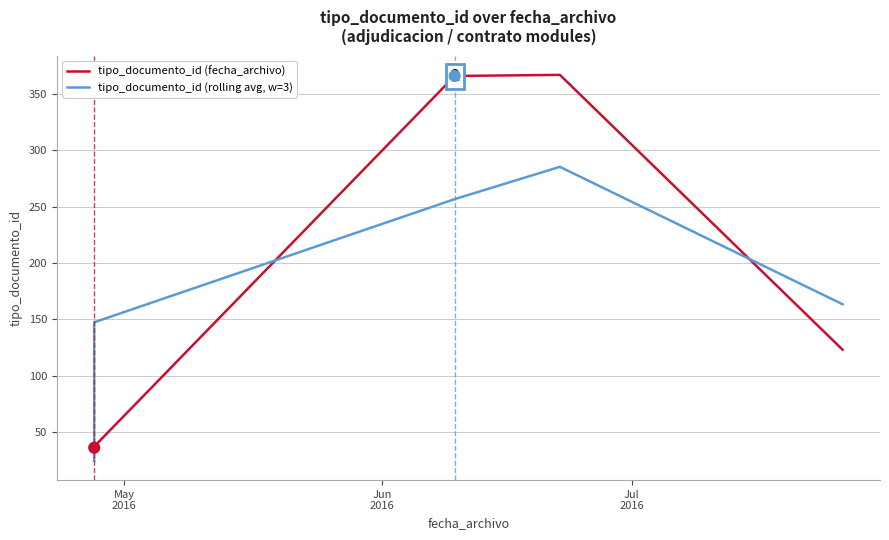

What are all the series names shown in the legend?

tipo_documento_id (fecha_archivo), tipo_documento_id (rolling avg, w=3)